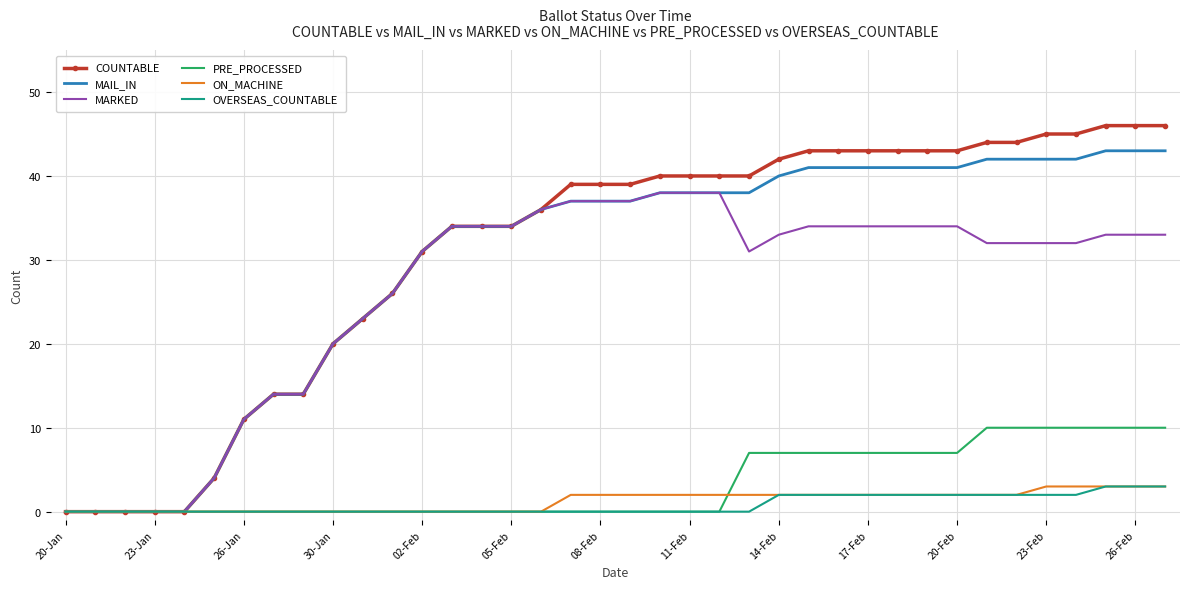

Which series has the largest range (max minus min)?

COUNTABLE